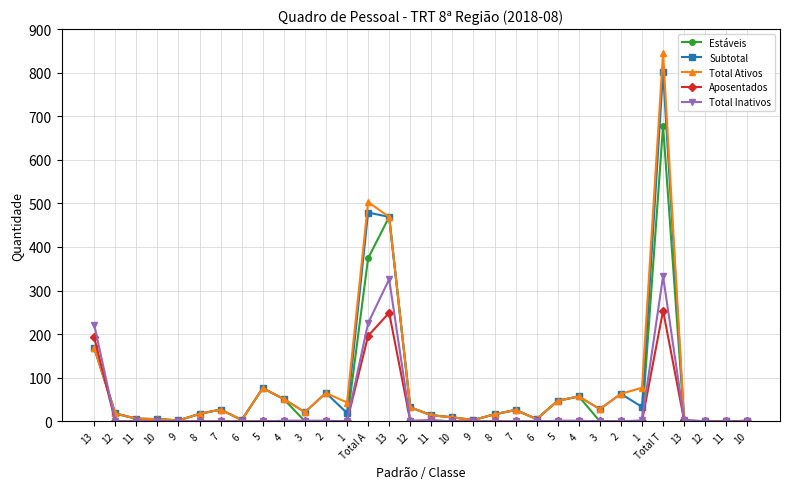

List the labels in order of Total Inativos value, largest first.

Total T, 13, Total A, 13, 13, 11, 1, 4, 3, 2, 12, 5, 4, 12, 11, 10, 9, 8, 7, 6, 5, 1, 10, 9, 8, 7, 6, 3, 2, 12, 11, 10